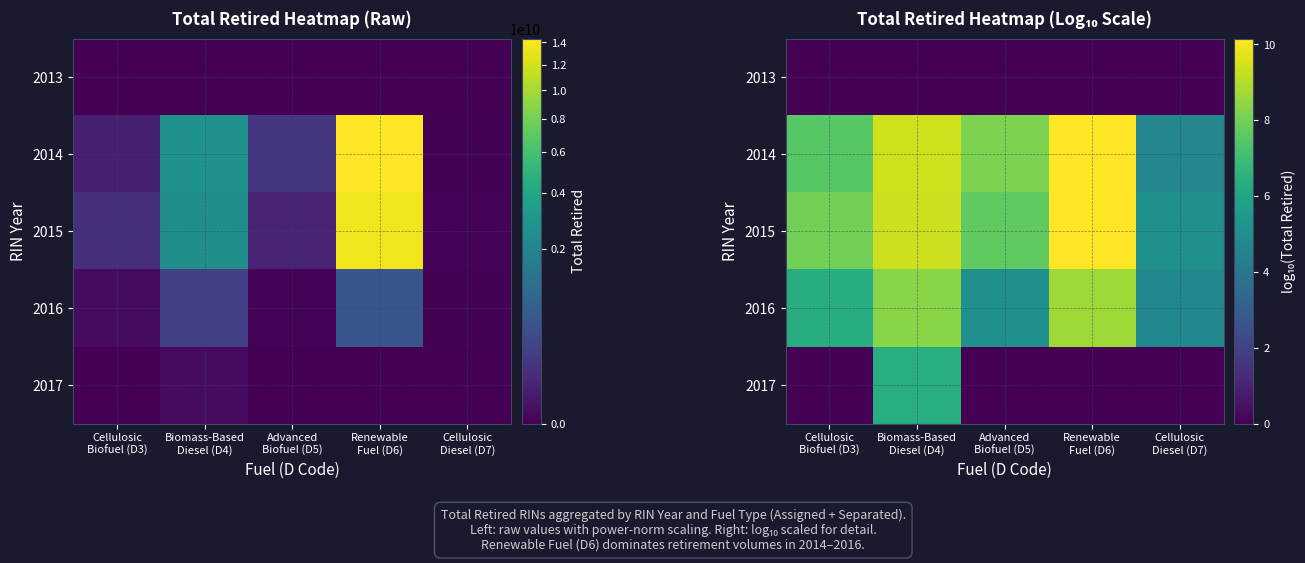

At how many categories does at least one series exceed 2?

5